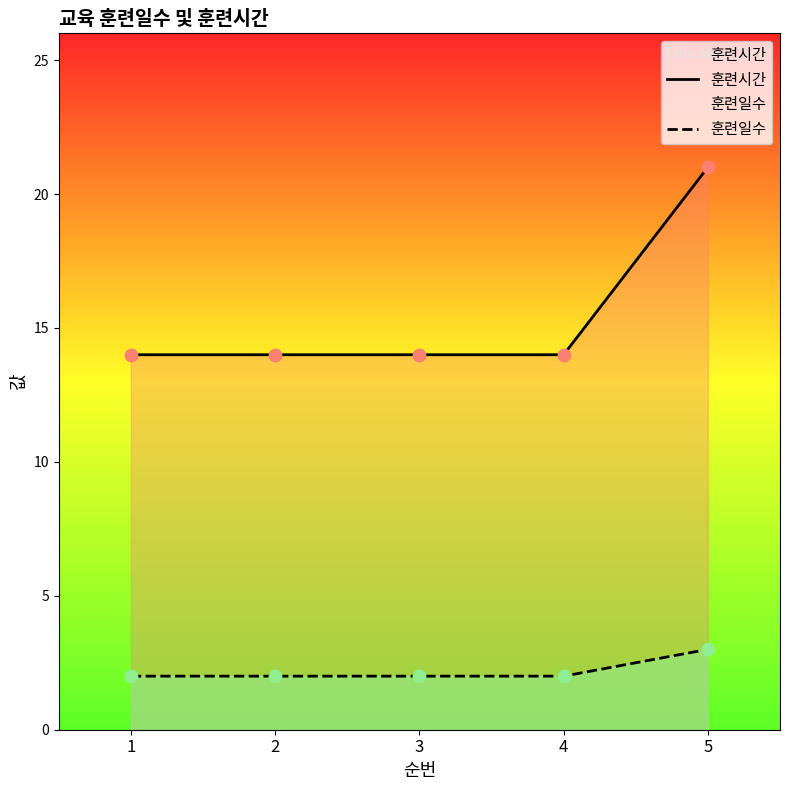

What are all the series names shown in the legend?

훈련시간, 훈련일수